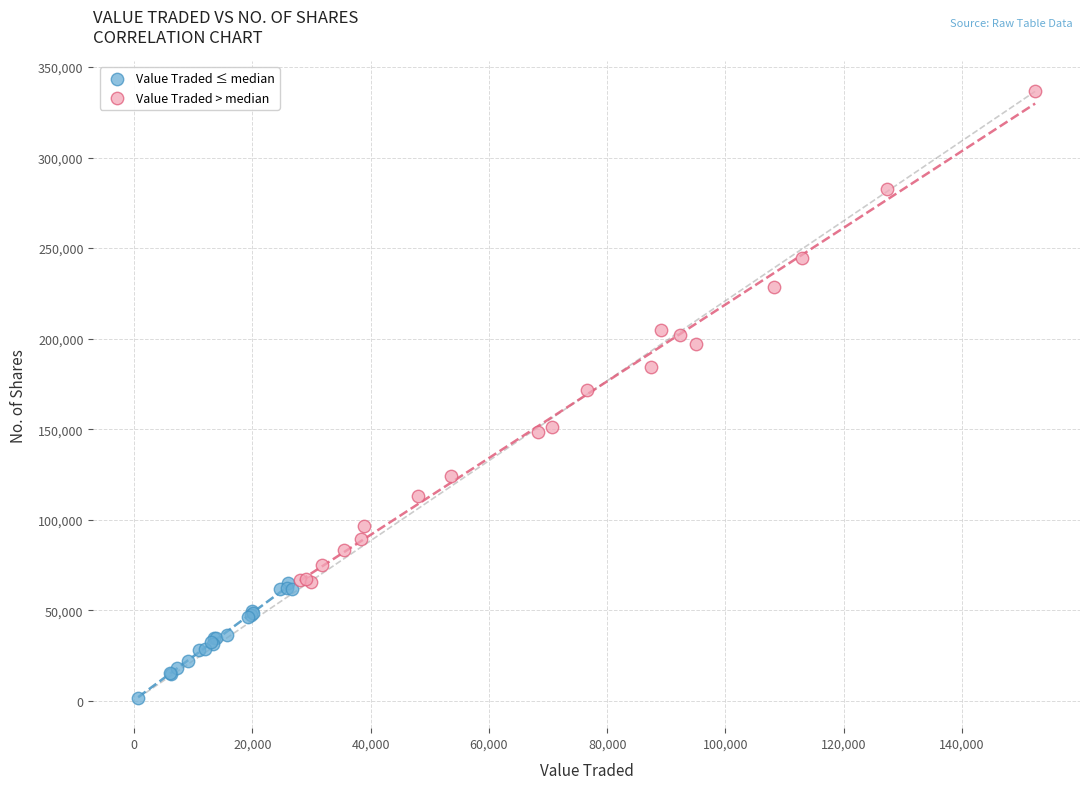

What are all the series names shown in the legend?

Value Traded ≤ median, Value Traded > median